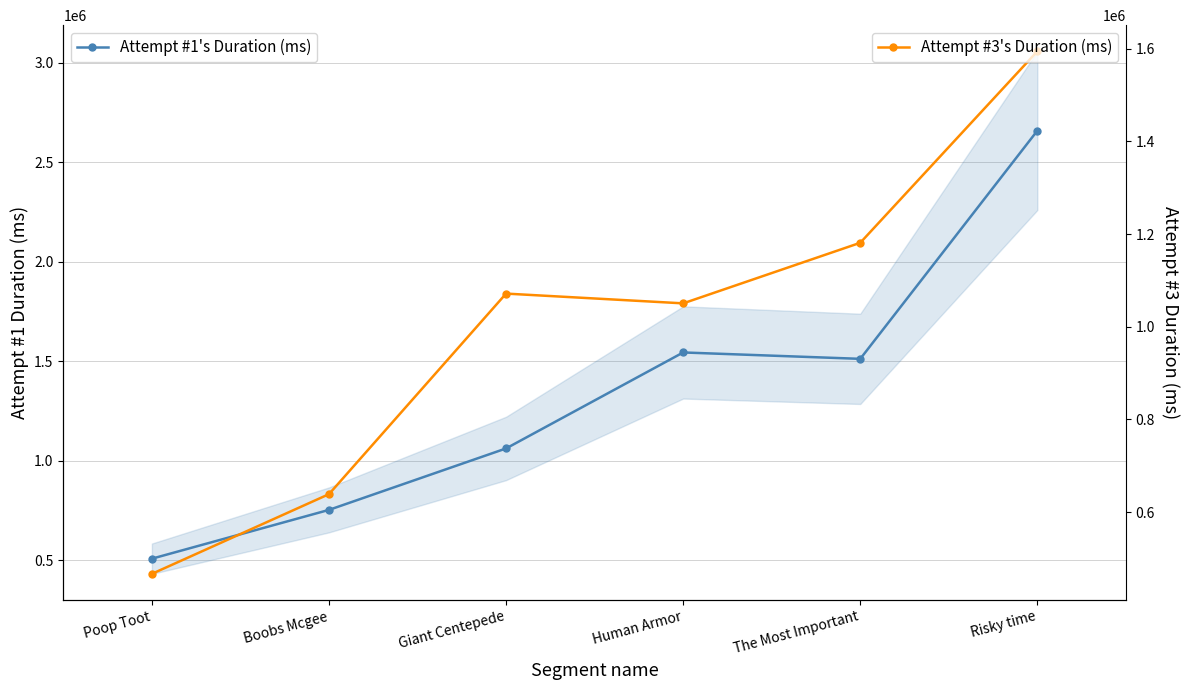

The Attempt #1's Duration (ms) series shows 507735 at Poop Toot. True or false?

True